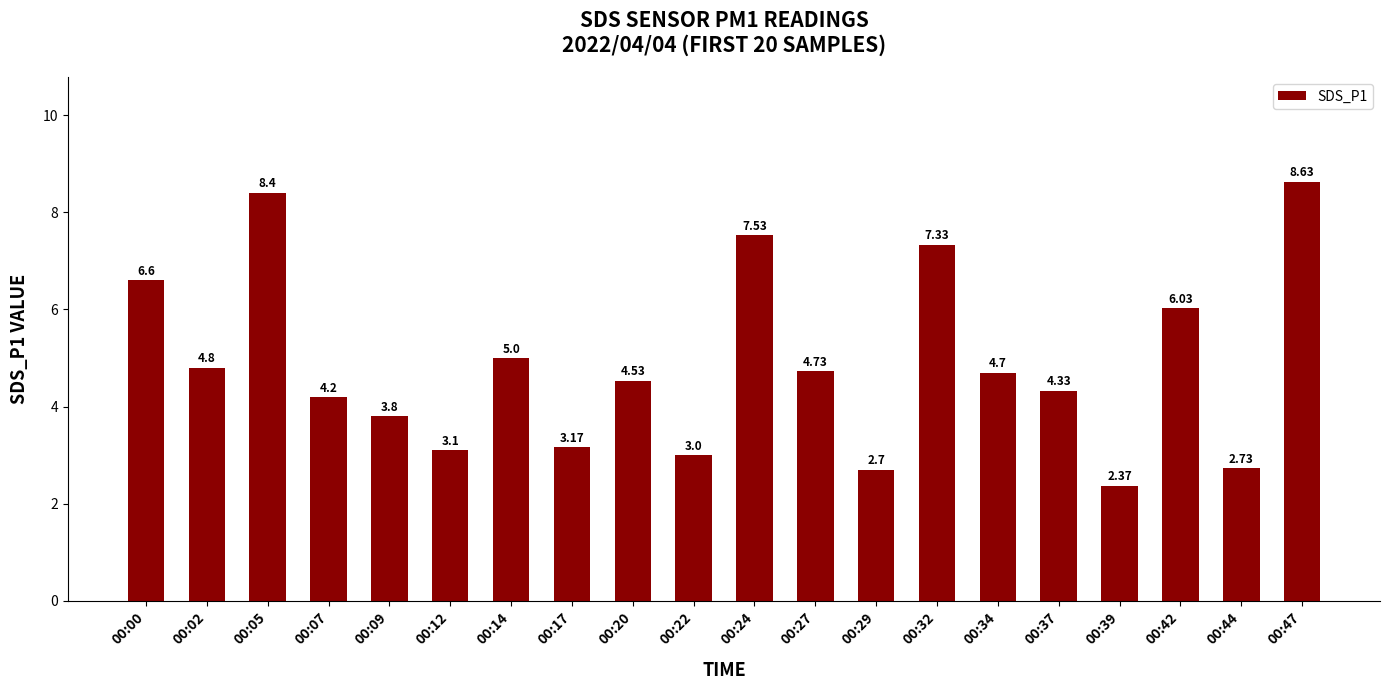

Which label corresponds to the smallest value in the chart?

00:39